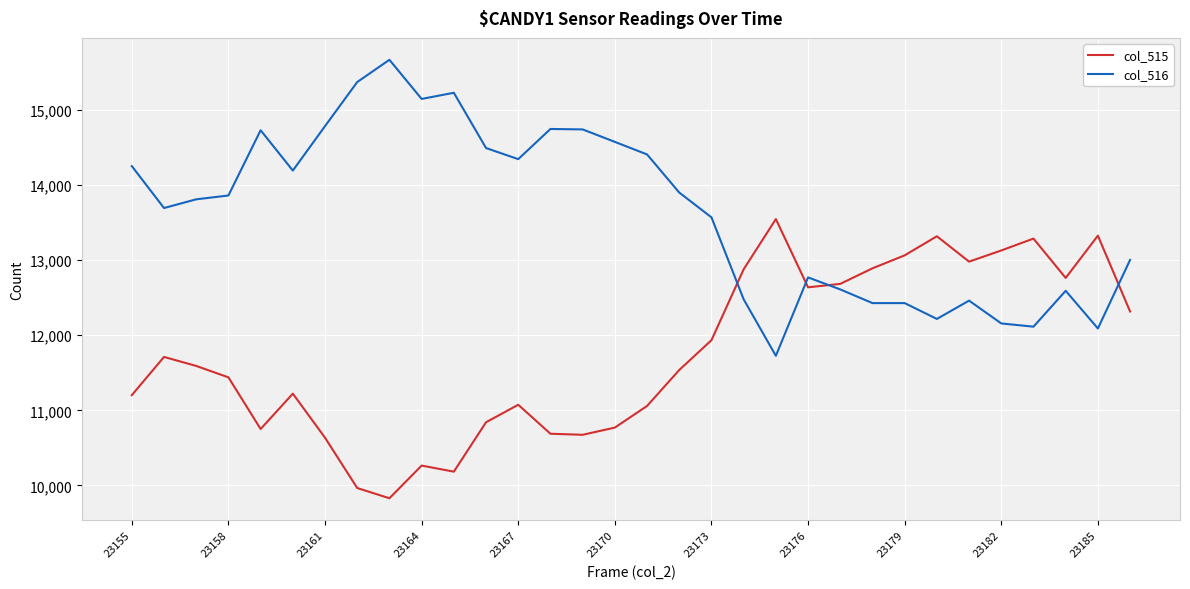

Rank the series by their maximum value, from lowest to highest.

col_515, col_516